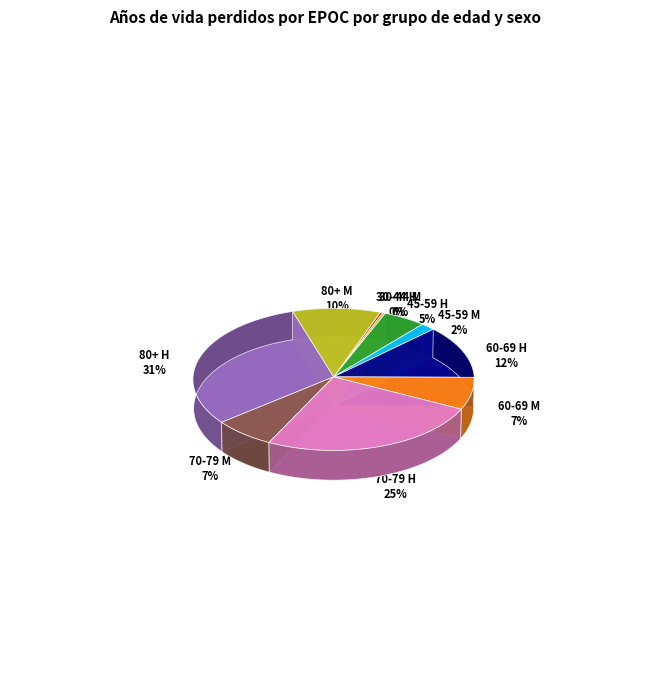

What is the largest slice in the pie chart?

80+ H